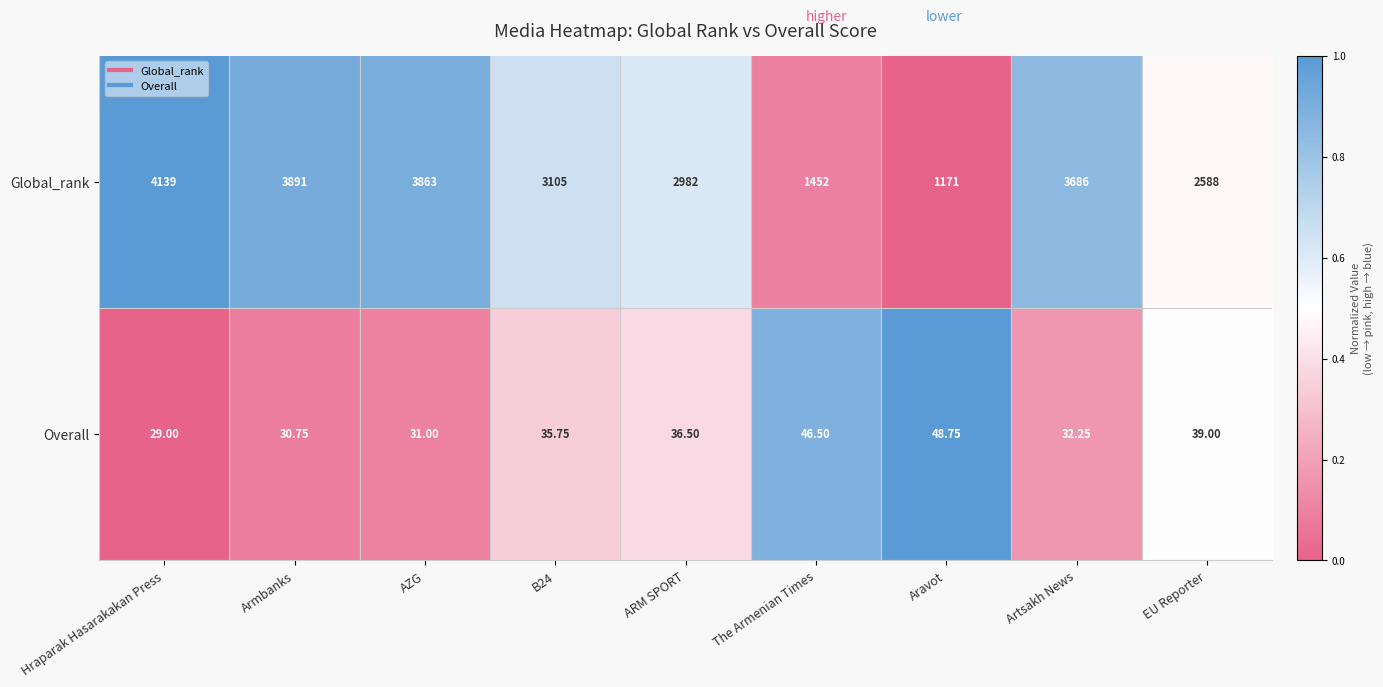

Which series has the largest total across all categories?

Global_rank